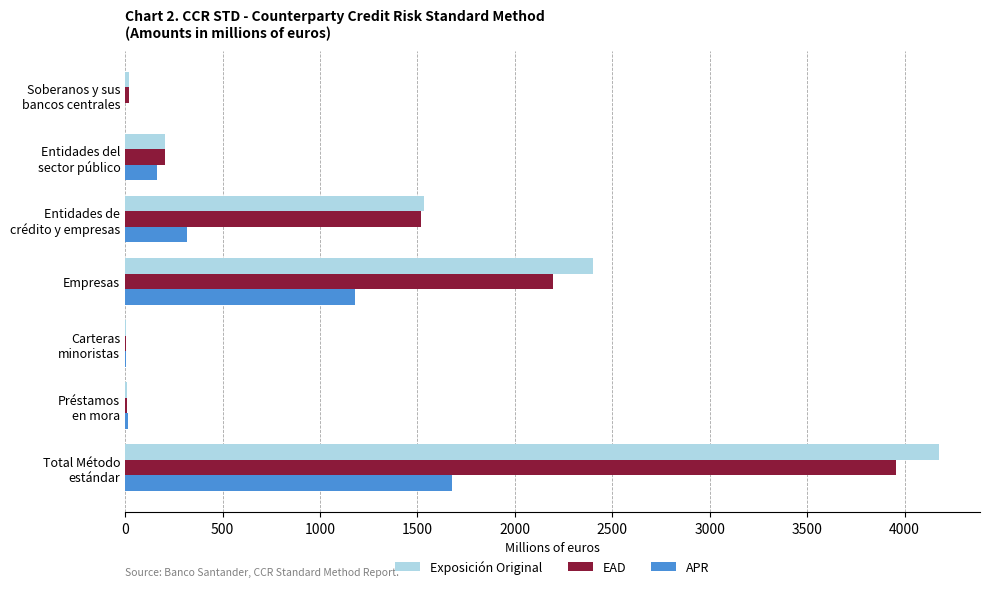

At which label is APR closest to 838?

Empresas